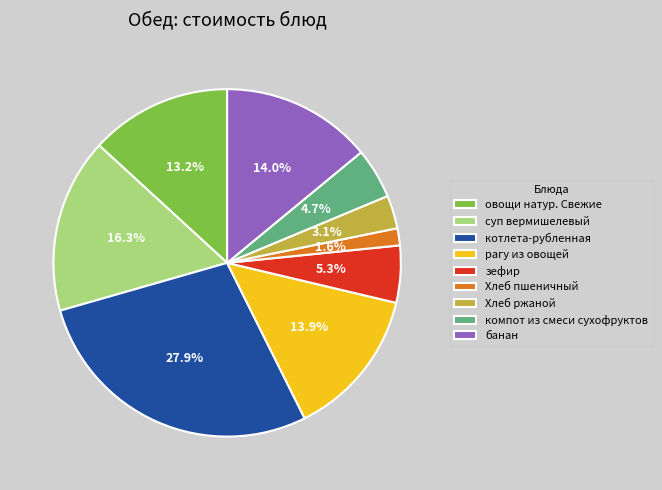

To the nearest percent, what is the difference between the компот из смеси сухофруктов and банан slice percentages?

9%